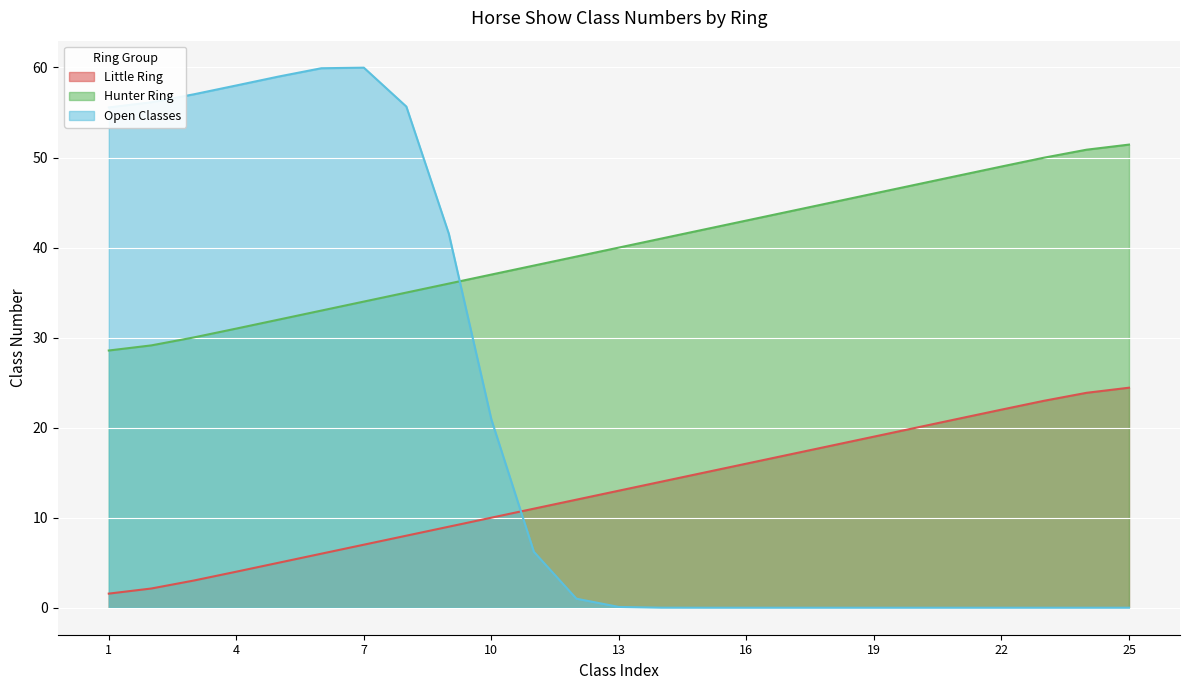

Does the chart display data point markers on the line(s)?

No